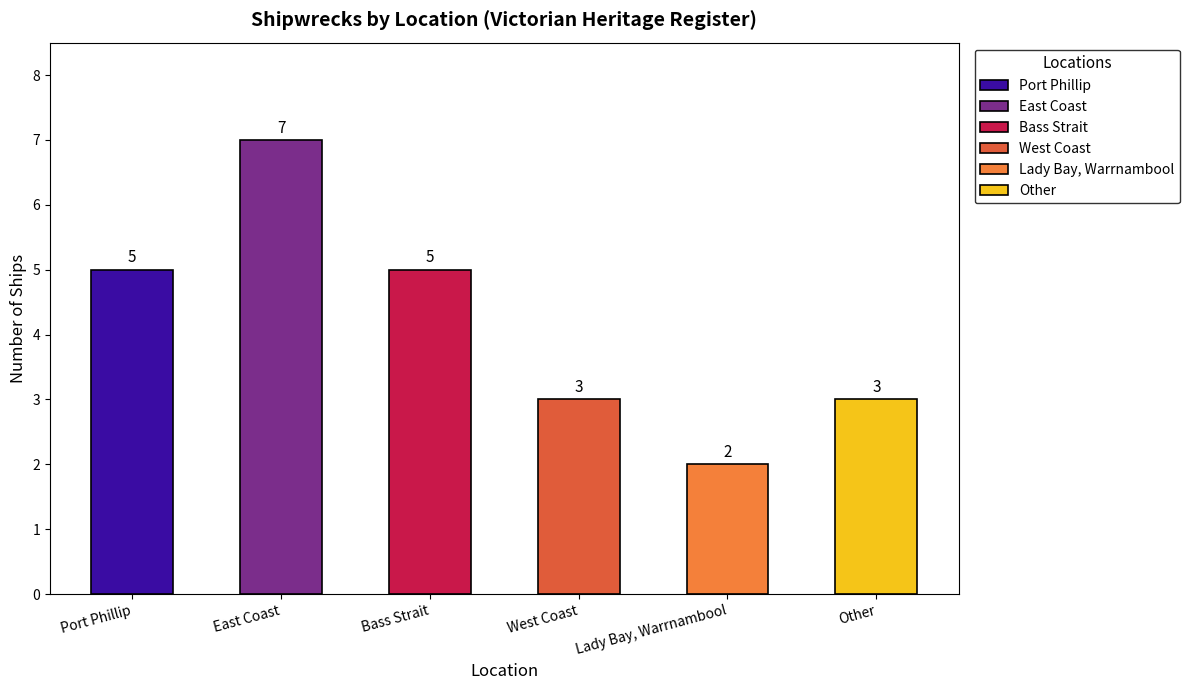

Is it true that the value at Other is 3?

True